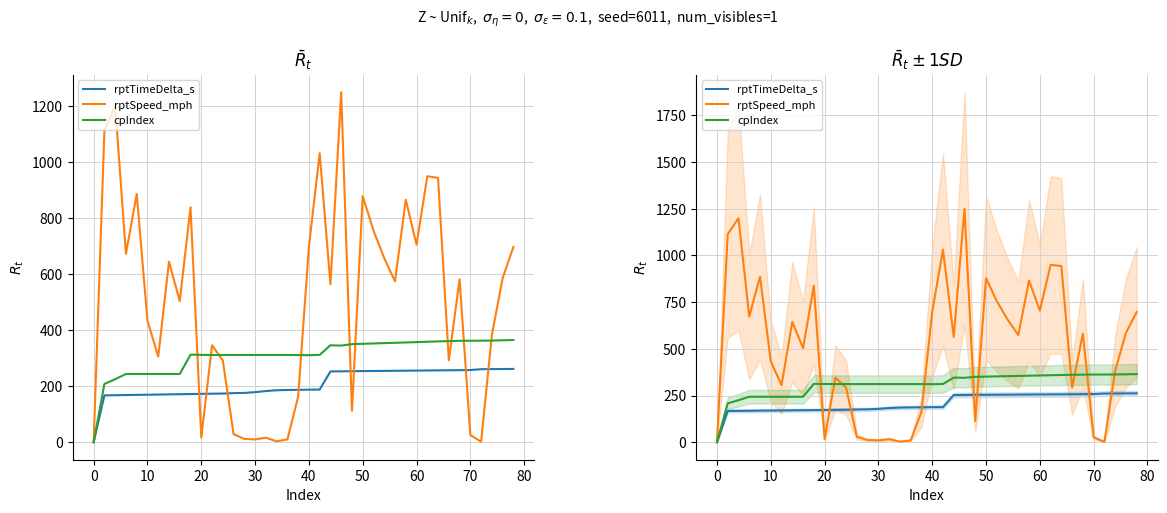

The rptTimeDelta_s series shows 242.2 at 60. True or false?

False